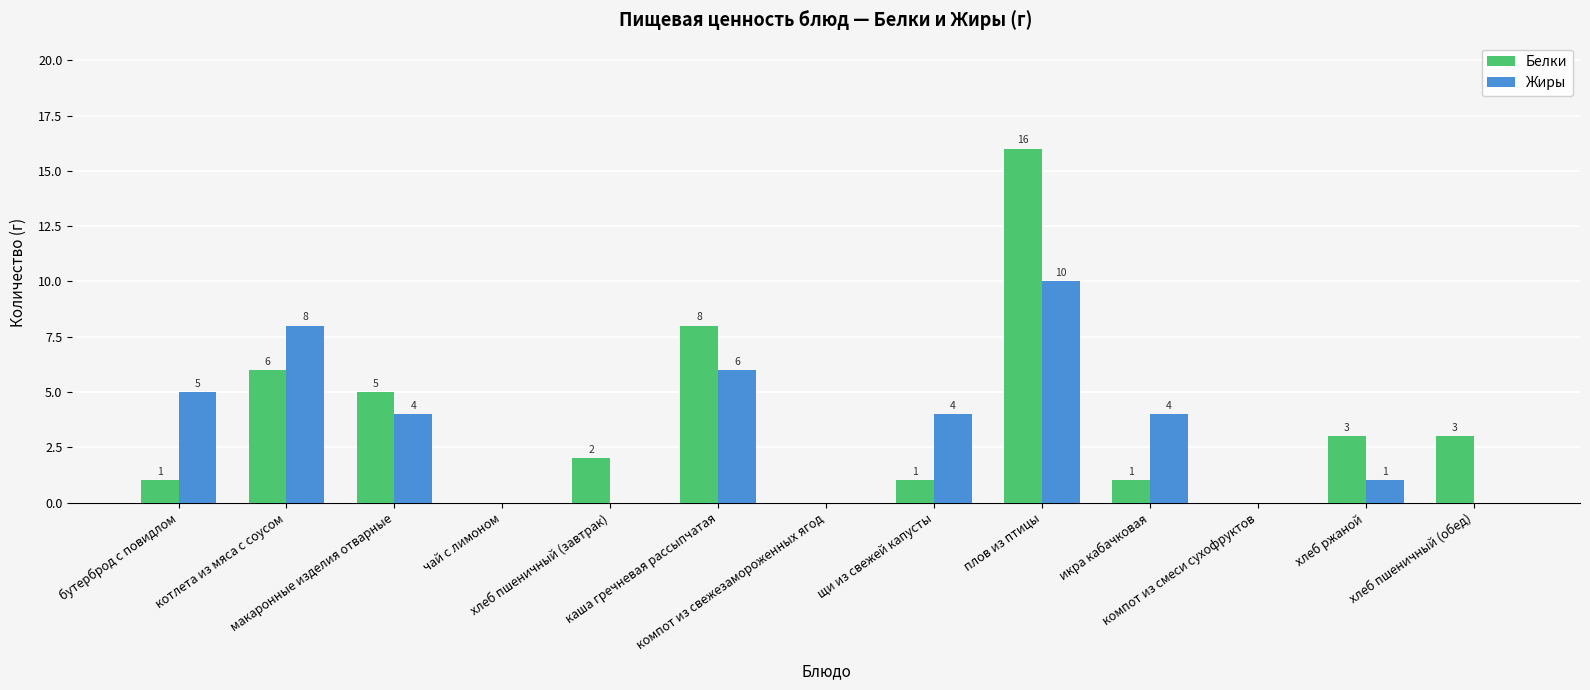

At which category is the sum across all series the highest?

плов из птицы